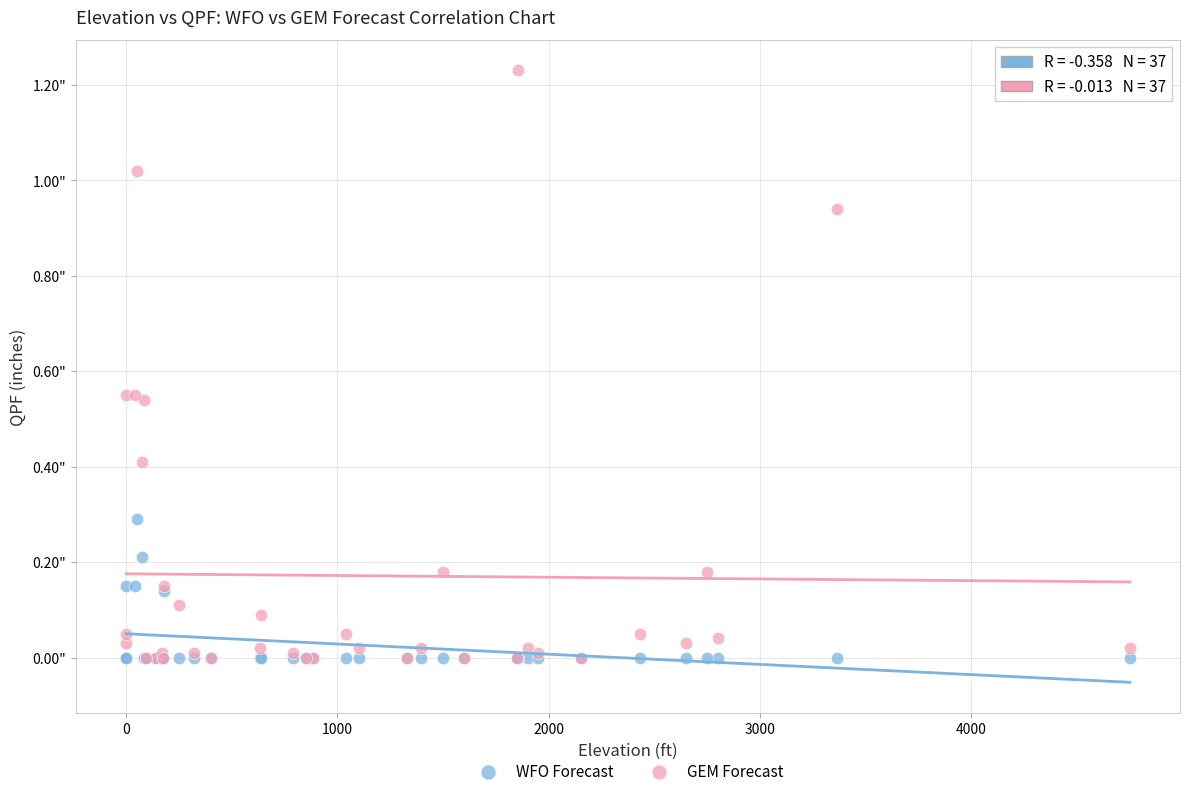

Which series contains the highest Y value?

GEM Forecast